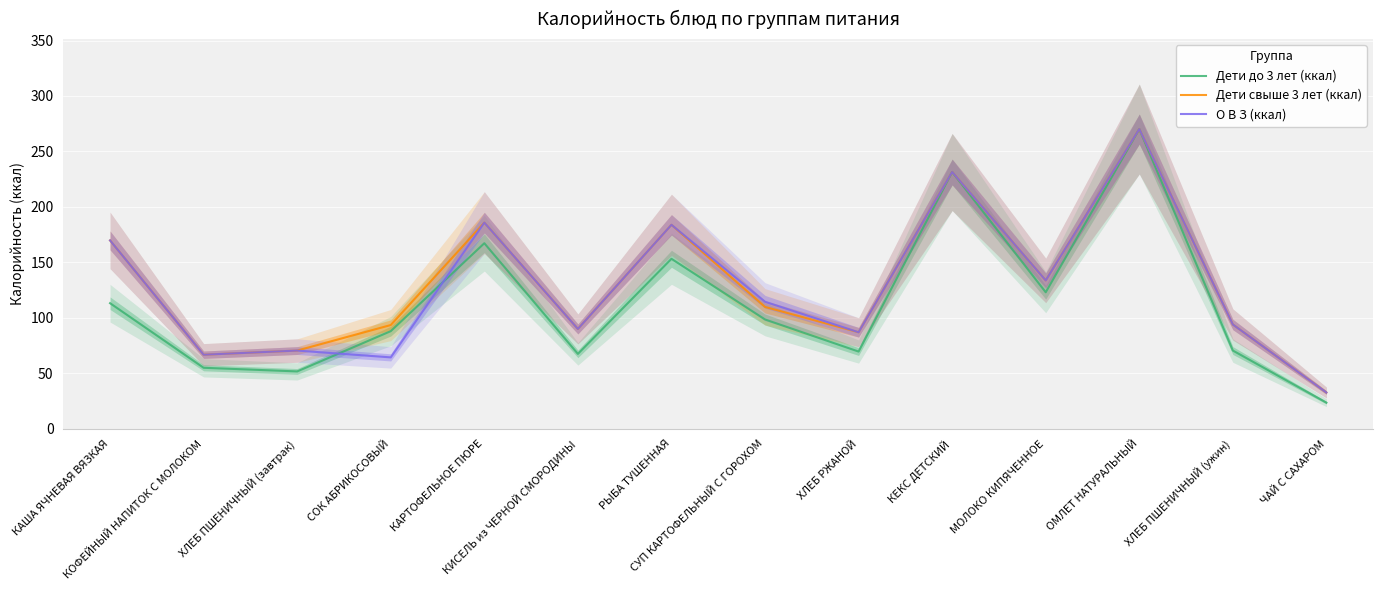

Which series ends up on top after the final intersection of О В З (ккал) and Дети до 3 лет (ккал)?

О В З (ккал)